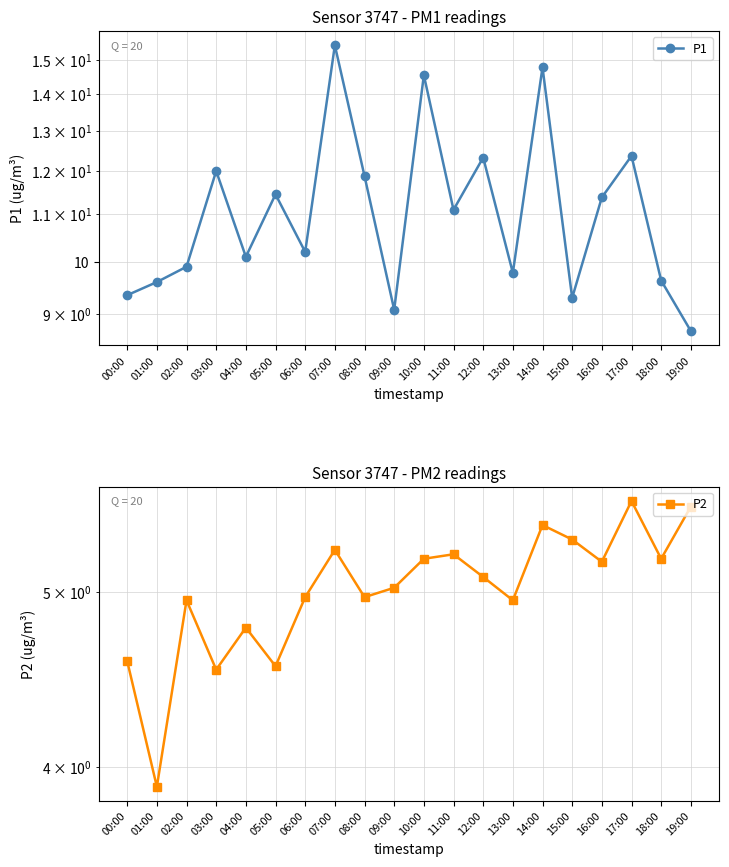

True or false: P1 and P2 cross at least once.

False